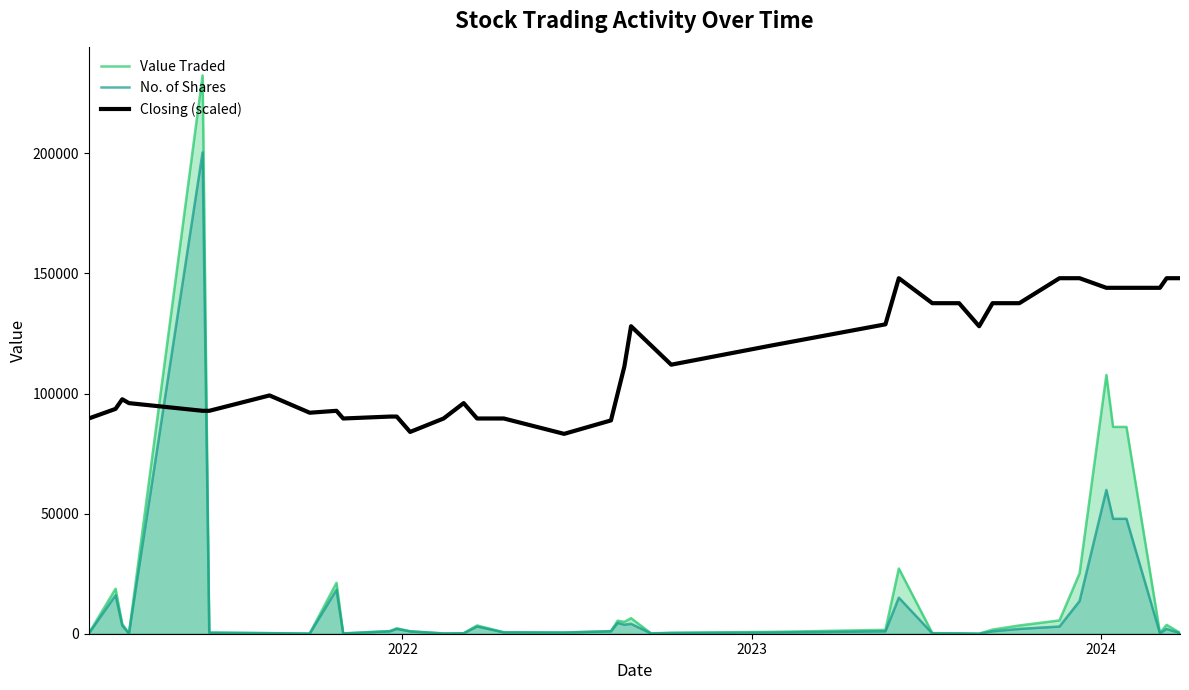

After their last crossing, which series has the higher values: Closing (scaled) or Value Traded?

Closing (scaled)